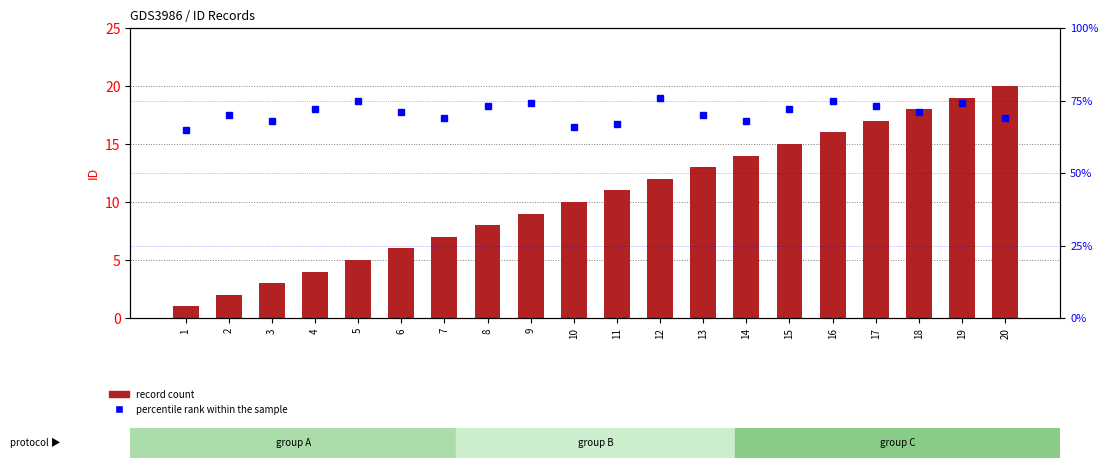

Reading left to right, list all the values displayed in this chart.

record count: 1	2	3	4	5	6	7	8	9	10	11	12	13	14	15	16	17	18	19	20
percentile rank within the sample: 65	70	68	72	75	71	69	73	74	66	67	76	70	68	72	75	73	71	74	69